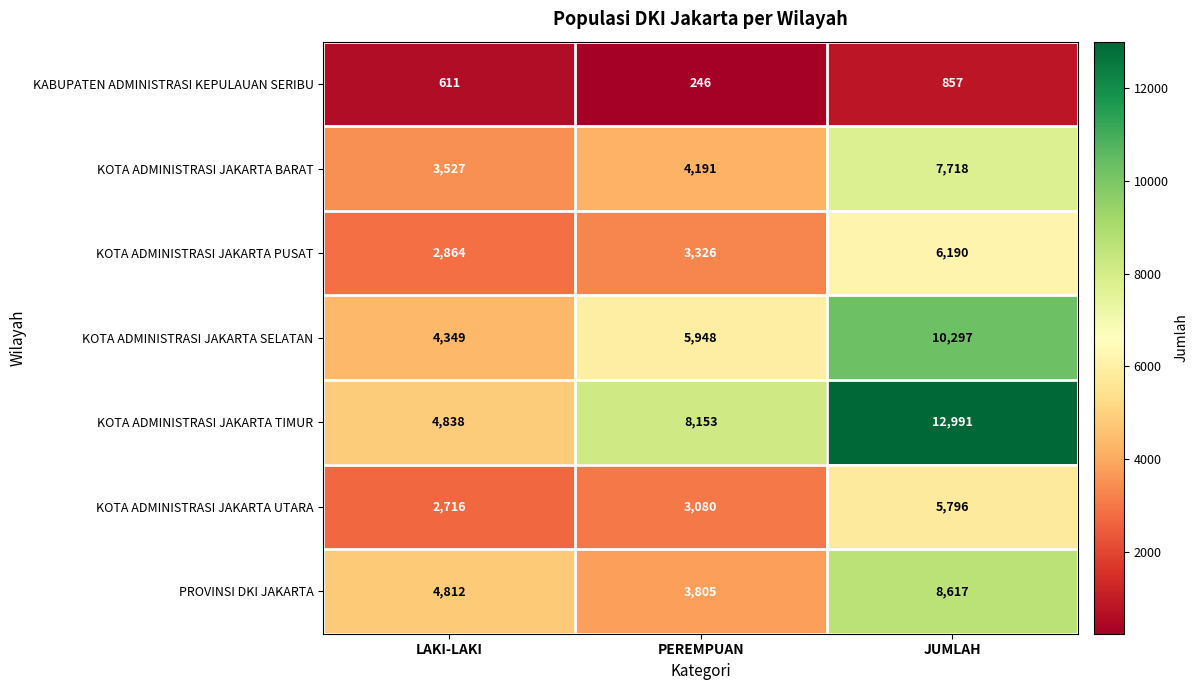

At which label does KOTA ADMINISTRASI JAKARTA TIMUR reach its minimum?

LAKI-LAKI